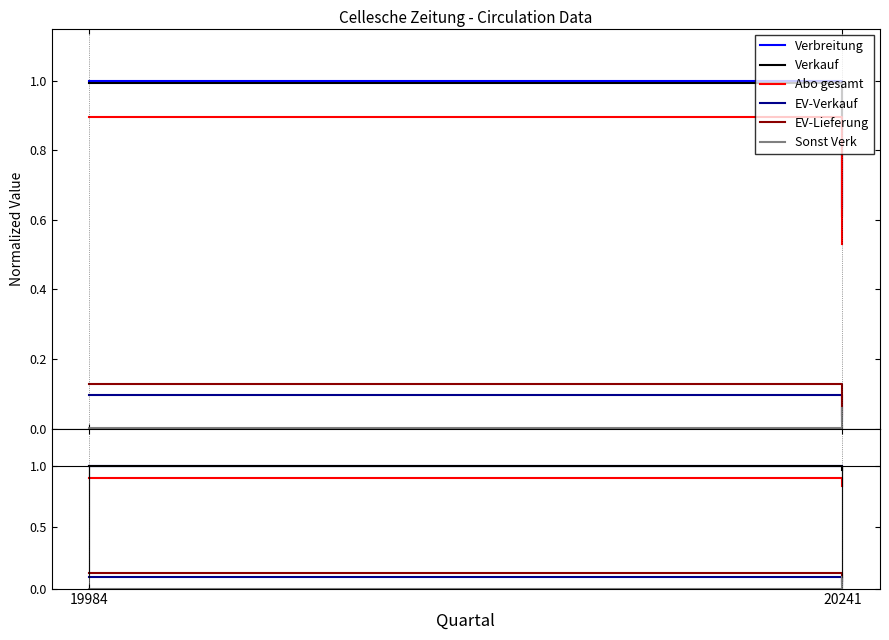

What is the spread (max minus min) of values at 19984?

1.0